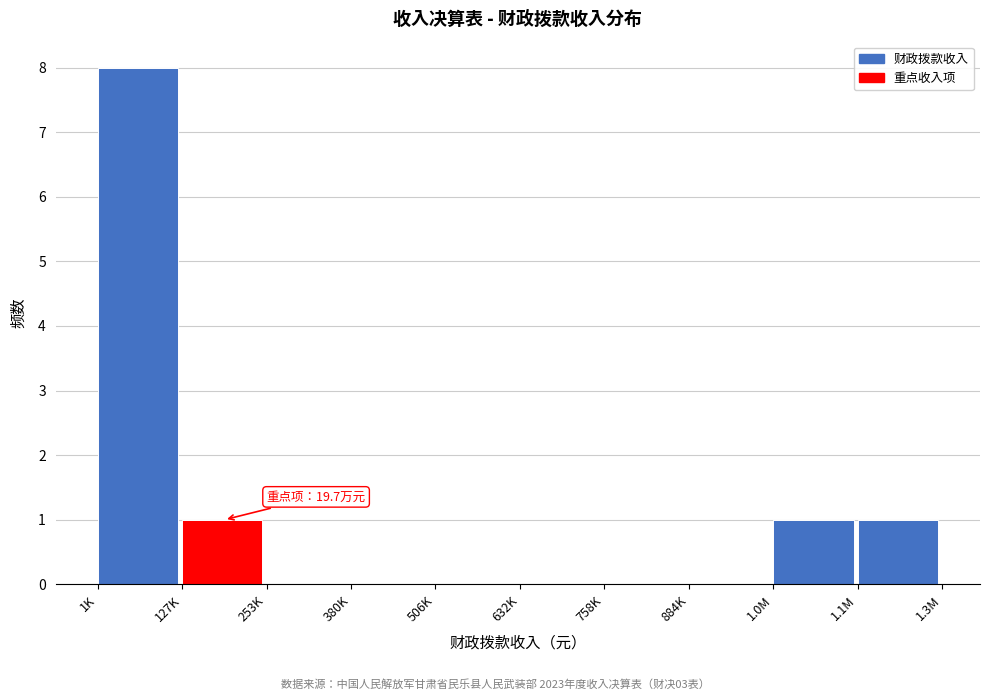

Reading right to left, extract all data points from this chart.

1.1M=1	1.0M=1	884K=0	758K=0	632K=0	506K=0	380K=0	253K=0	127K=1	1K=8